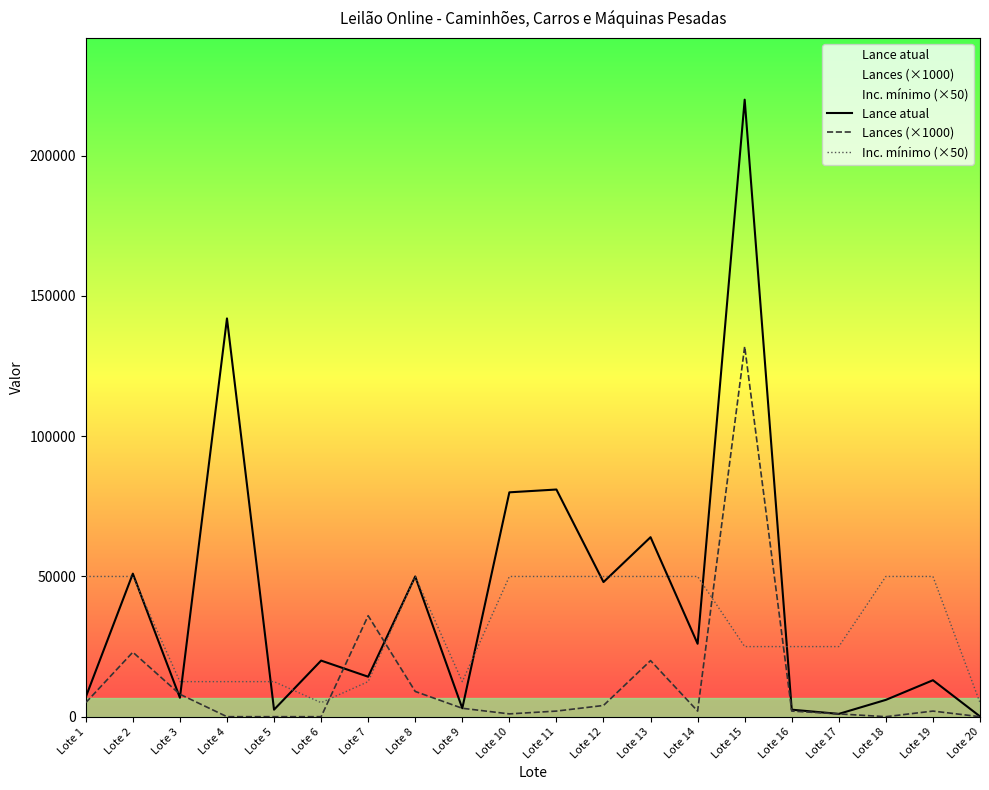

Between Lote 11 and Lote 17, which series saw the biggest shift?

Lance atual